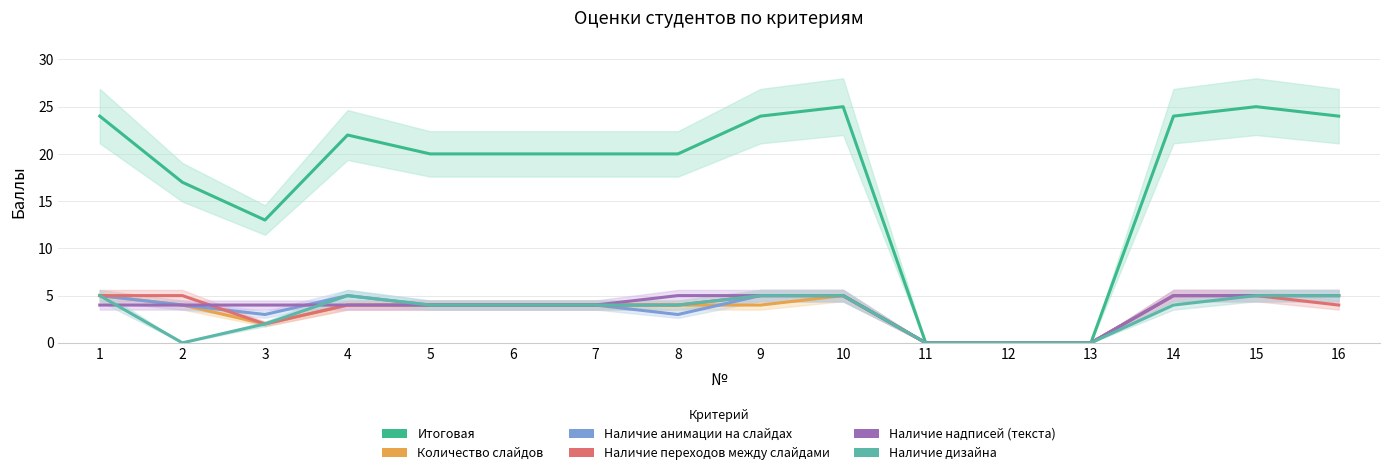

Read the Наличие анимации на слайдах value at 16.

5